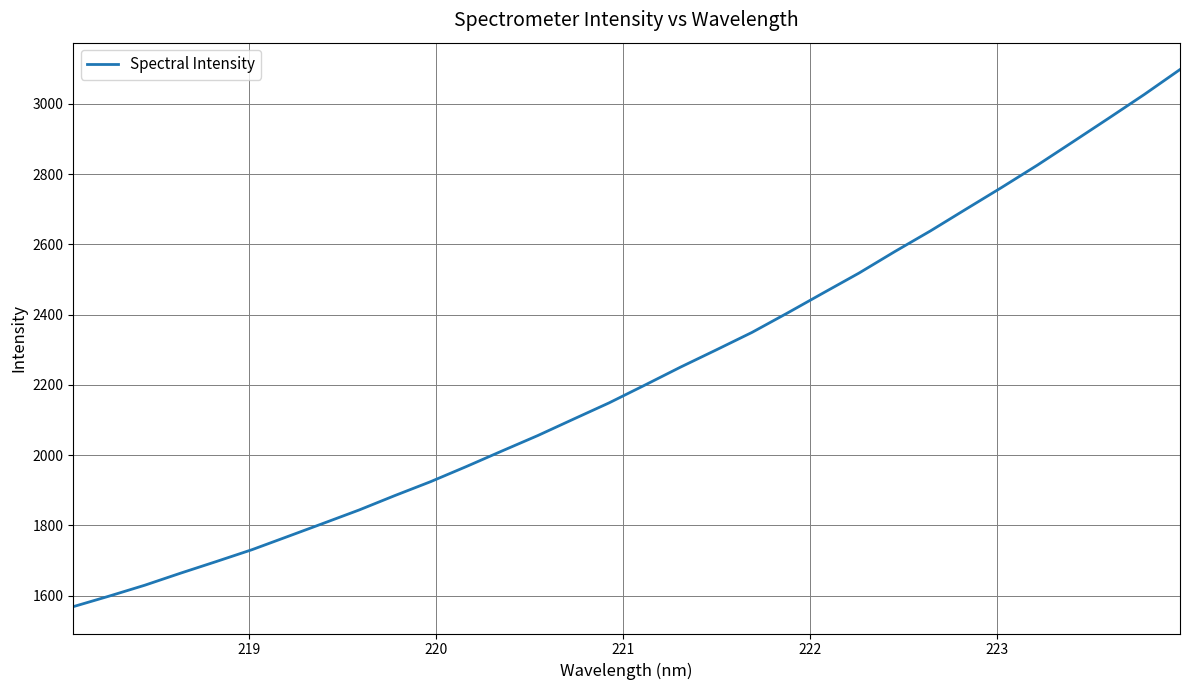

What is the difference between the maximum and minimum values?

1529.5